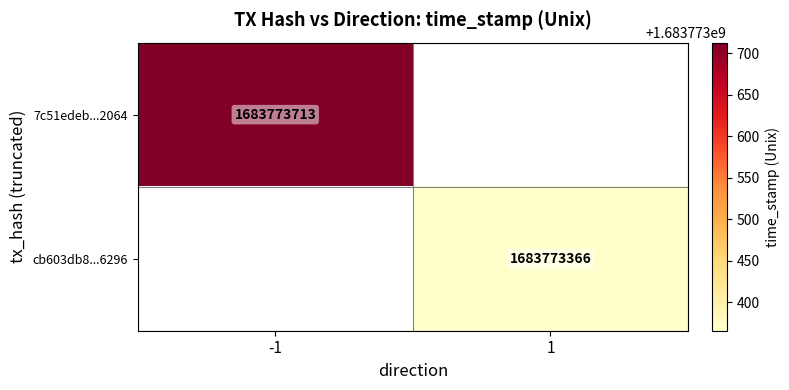

True or false: 7c51edeb...2064 has a value of 977079308 at -1.

False